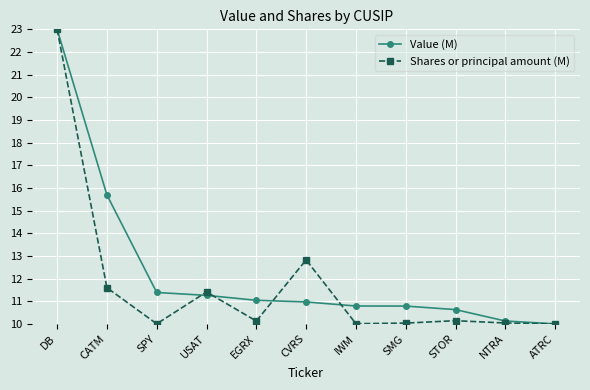

Is it true that Value (M) equals 6.0 at CVRS?

False